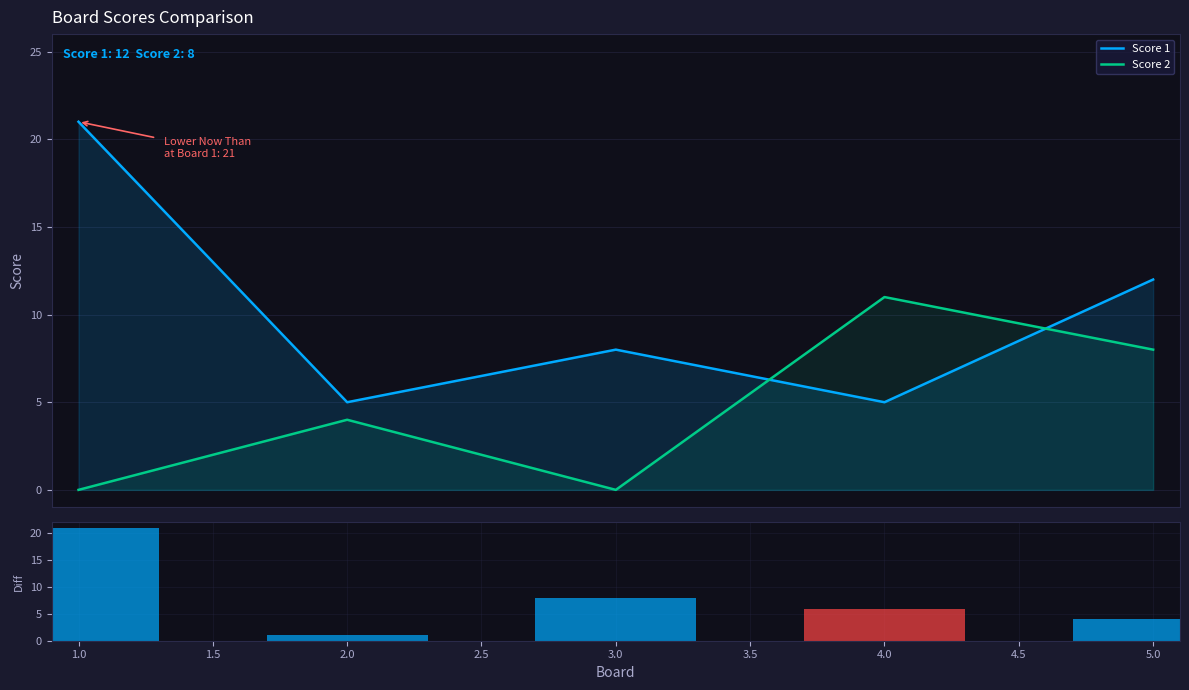

What is the highest value of the Score 1 series?

21